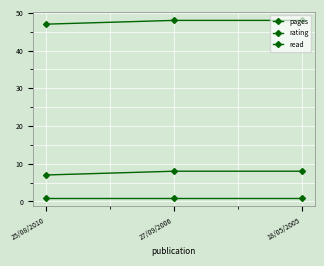

At which category does the chart reach its minimum across all series?

25/08/2010